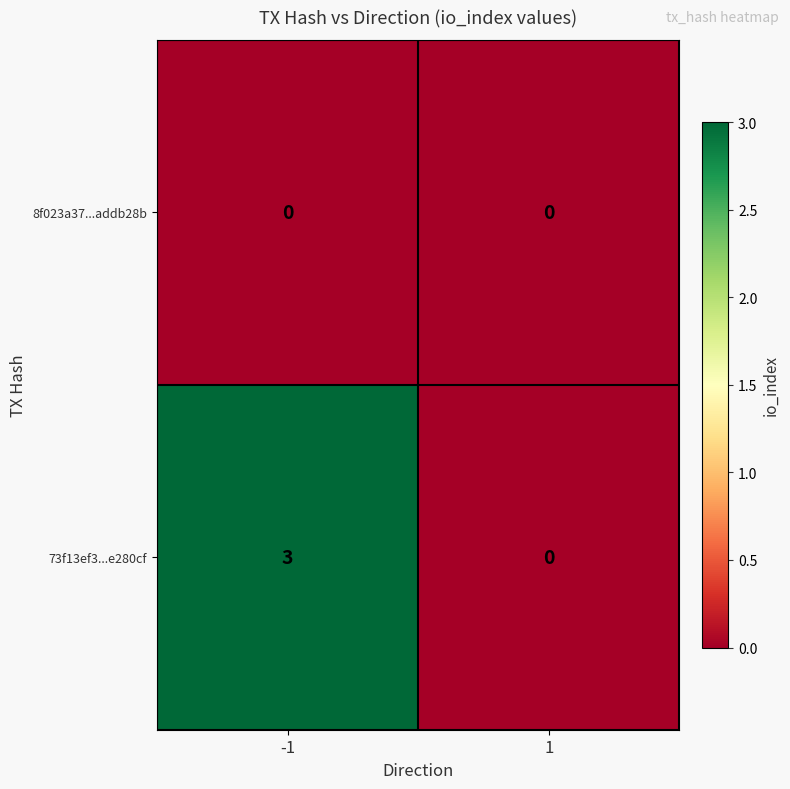

Rank the series by their average value, from highest to lowest.

73f13ef3...e280cf, 8f023a37...addb28b